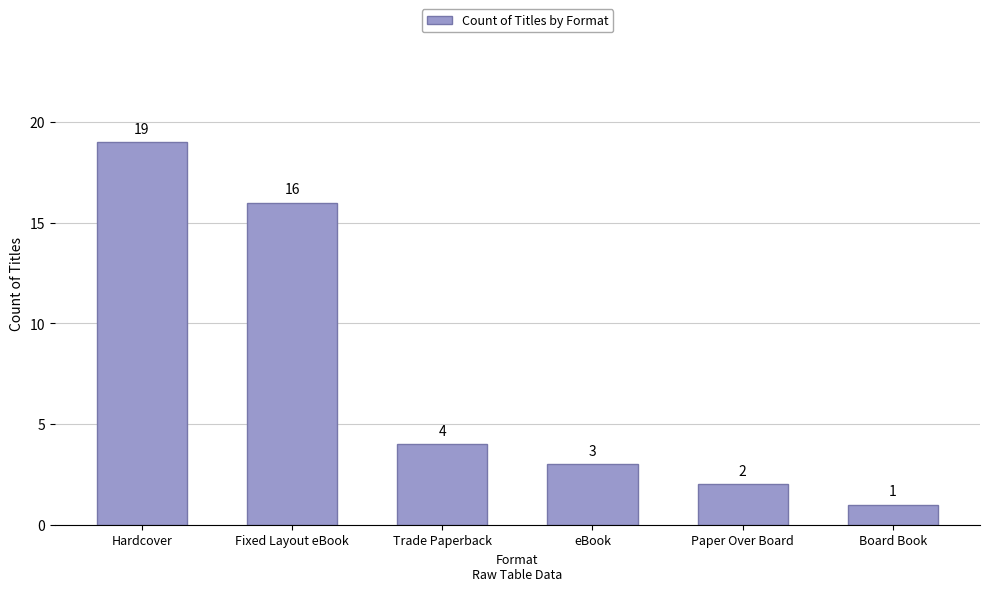

Approximately how many times larger is the value at Trade Paperback compared to Hardcover?

0.2